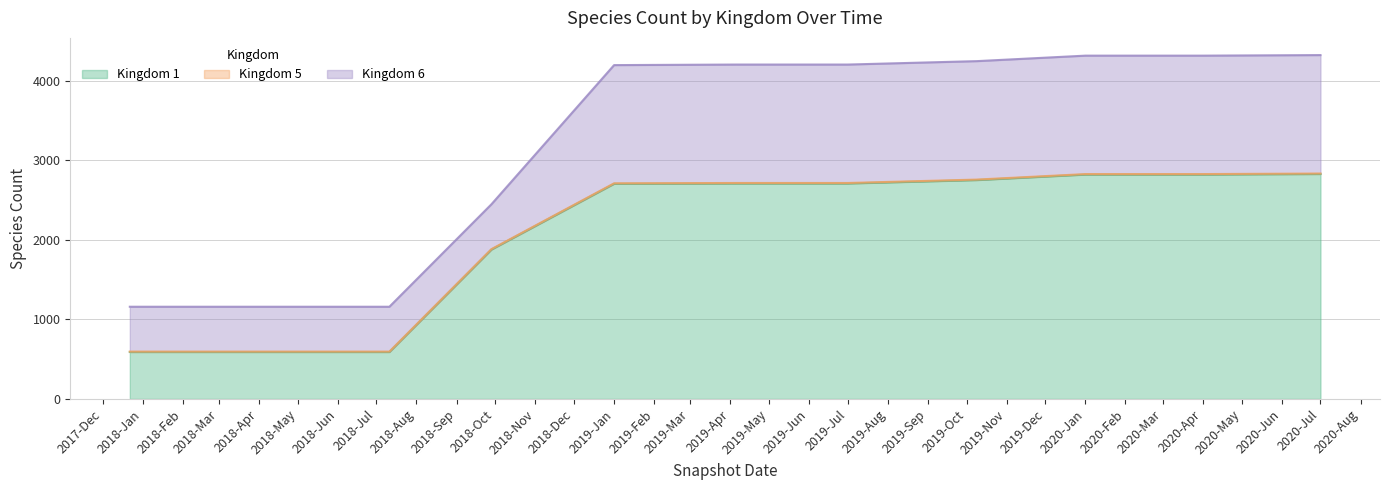

What is the difference between the Kingdom 1 values at 2018-09-28 and 2019-07-01?

831